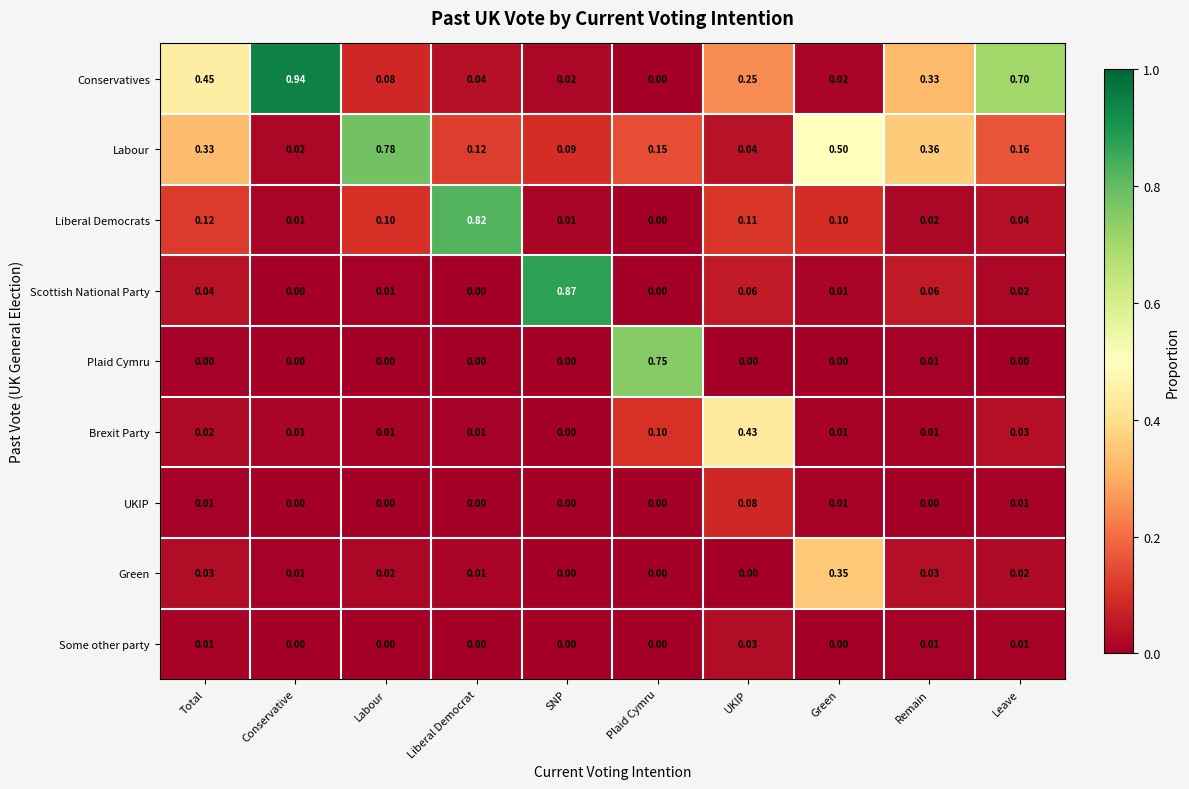

What is the total value across all series at Conservative?

1.0